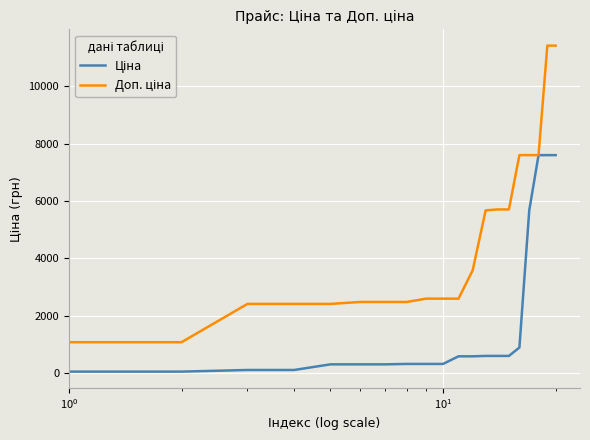

How many lines are shown in the chart?

2